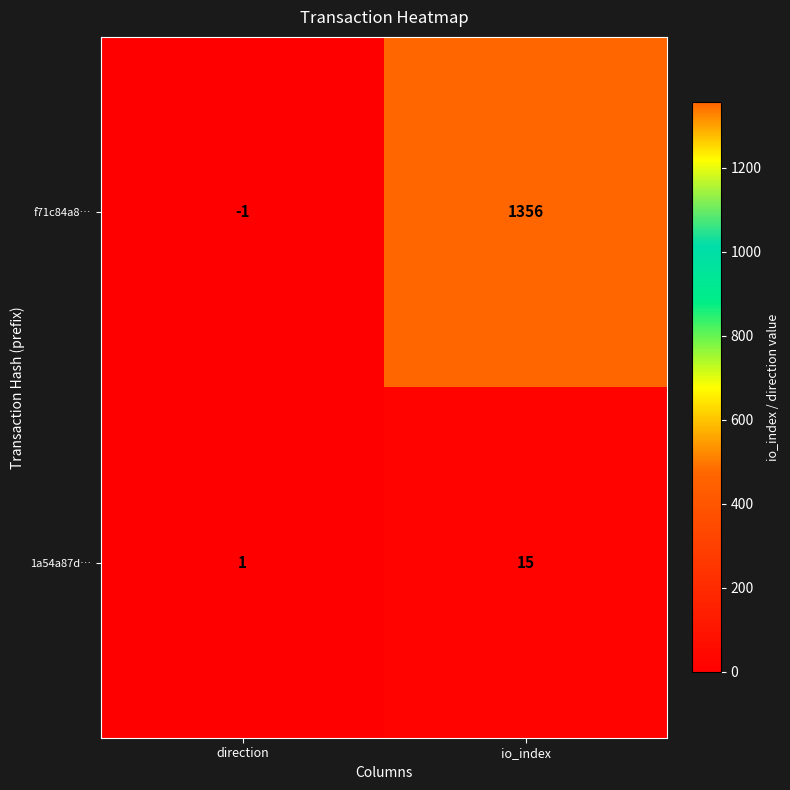

Reading left to right, list all the values displayed in this chart.

f71c84a8…: direction=-1	io_index=1356
1a54a87d…: direction=1	io_index=15